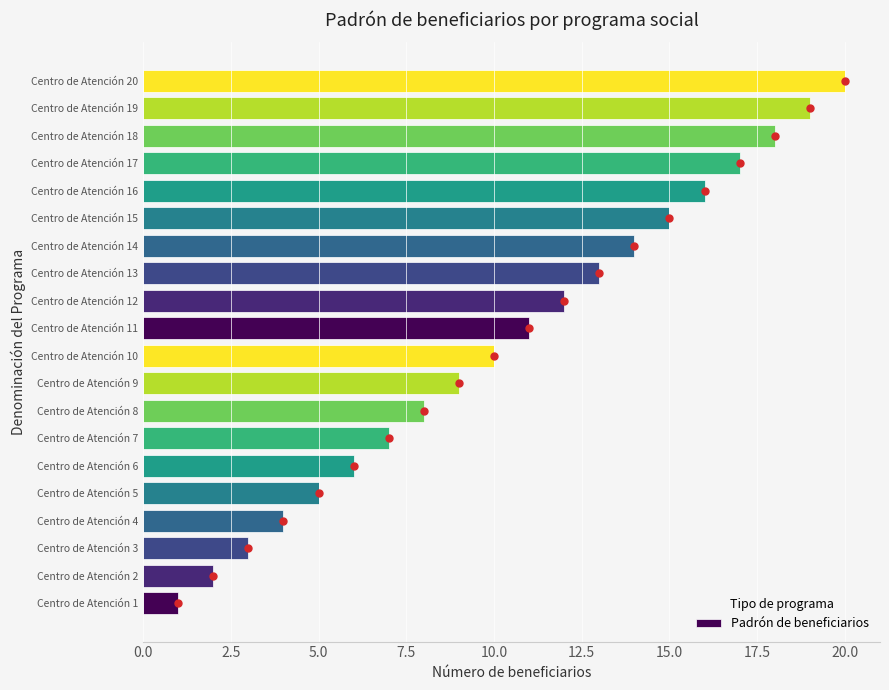

What is the difference between the maximum and second lowest values?

18